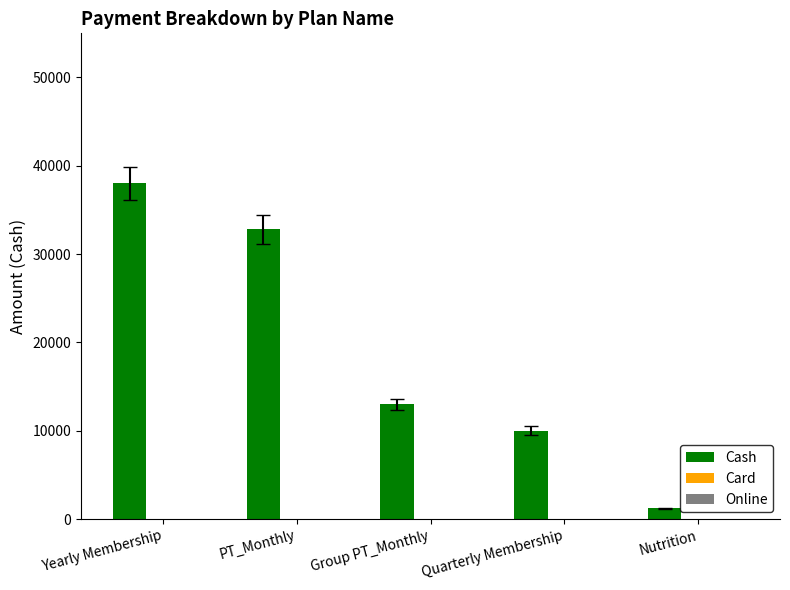

What is the difference between the maximum and second lowest values?

28000